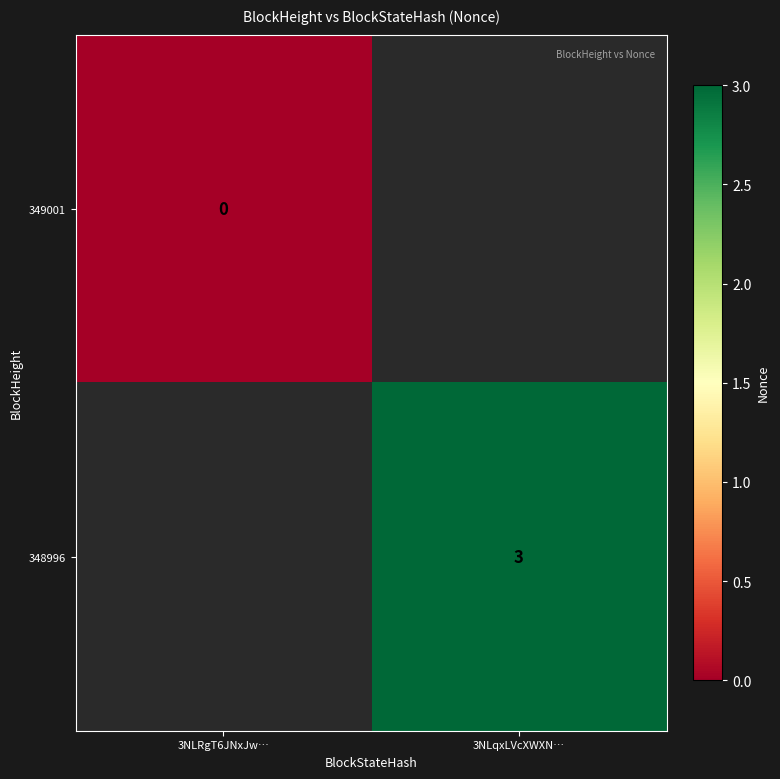

Which series has the largest range (max minus min)?

349001